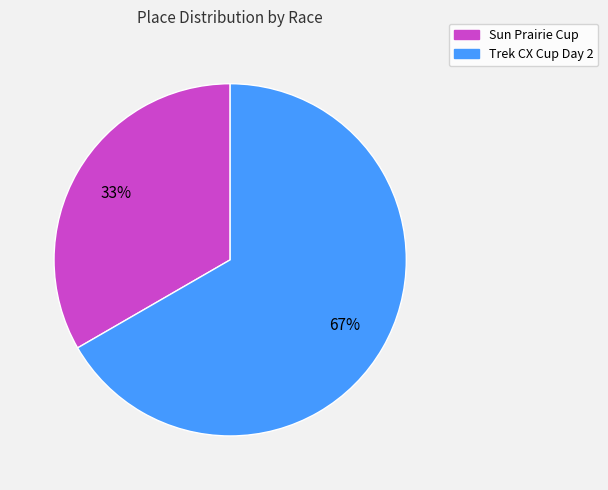

Does Trek CX Cup Day 2 represent more than half of the total?

Yes